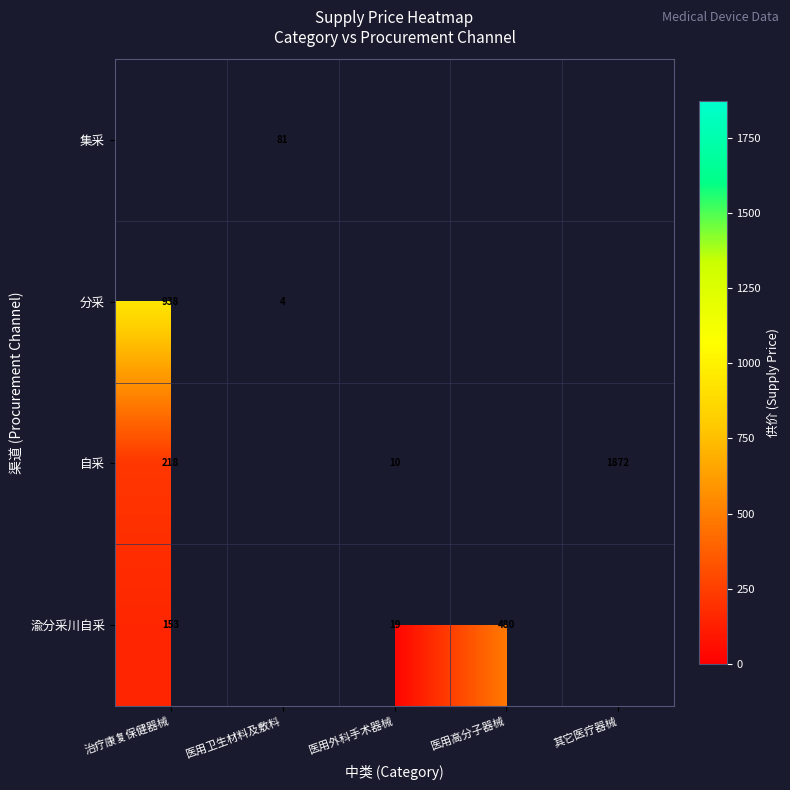

True or false: 渝分采川自采 has a value of 234.5 at 治疗康复保健器械.

False